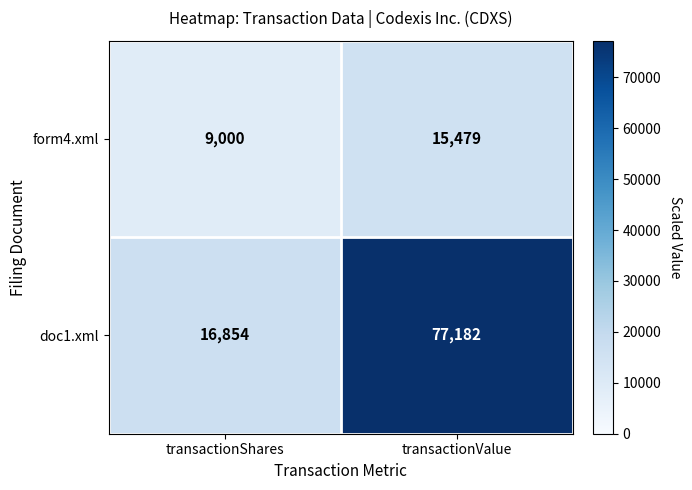

At how many categories does at least one series exceed 65558?

1